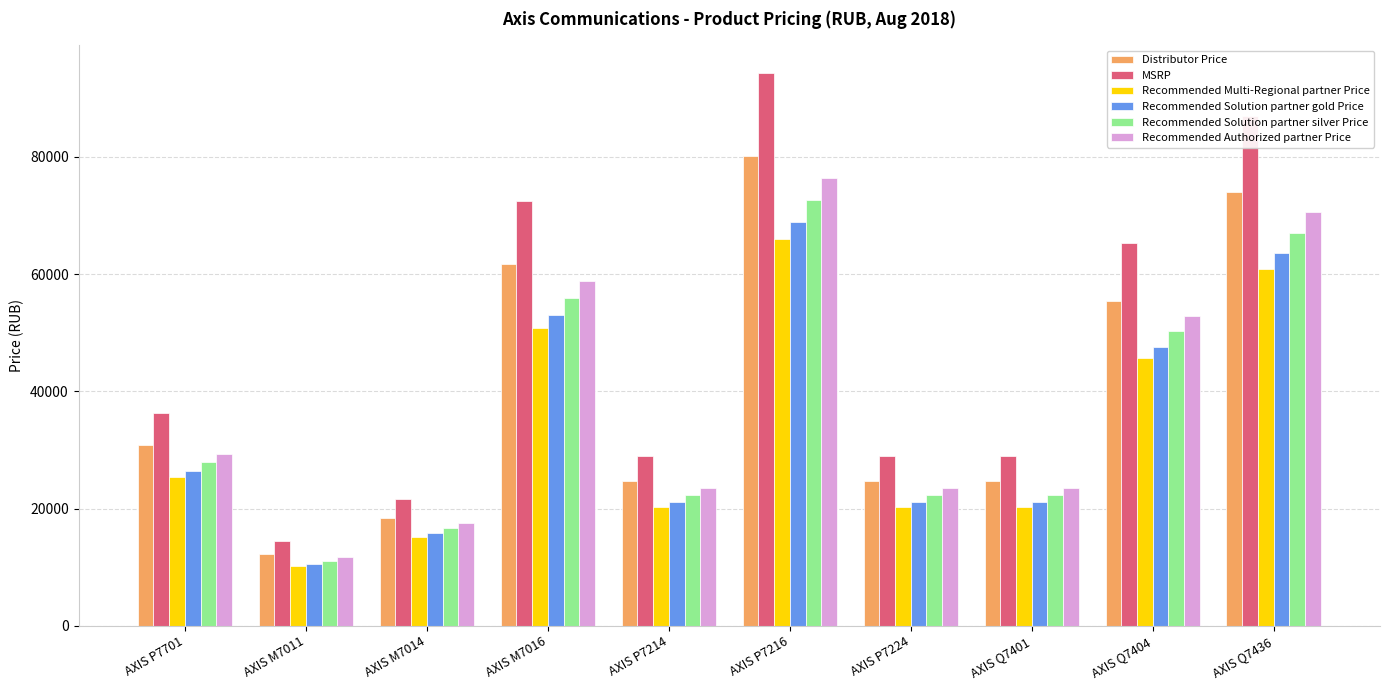

How many bars are there in total?

60